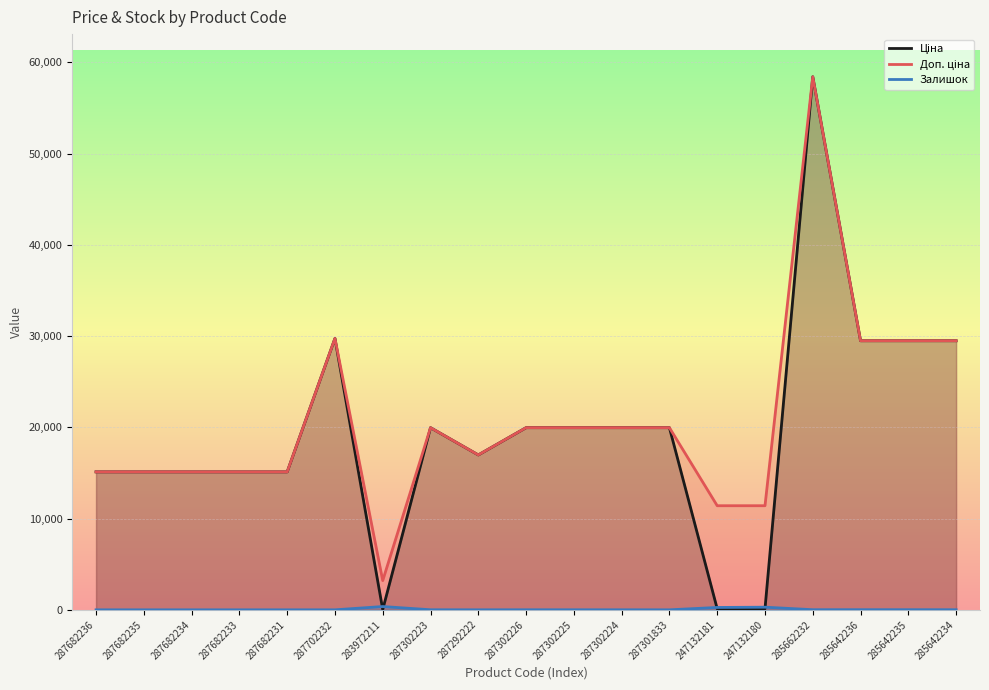

What is the label of the 19th point from the right?

287682236